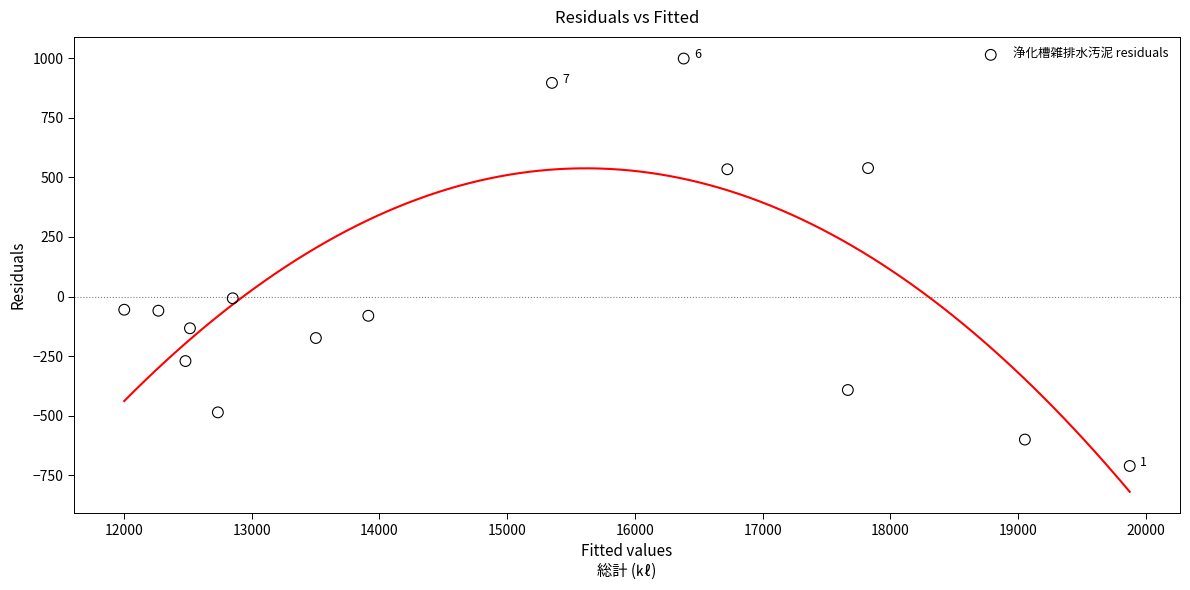

What is the range of Y values (max minus min)?

1709.6